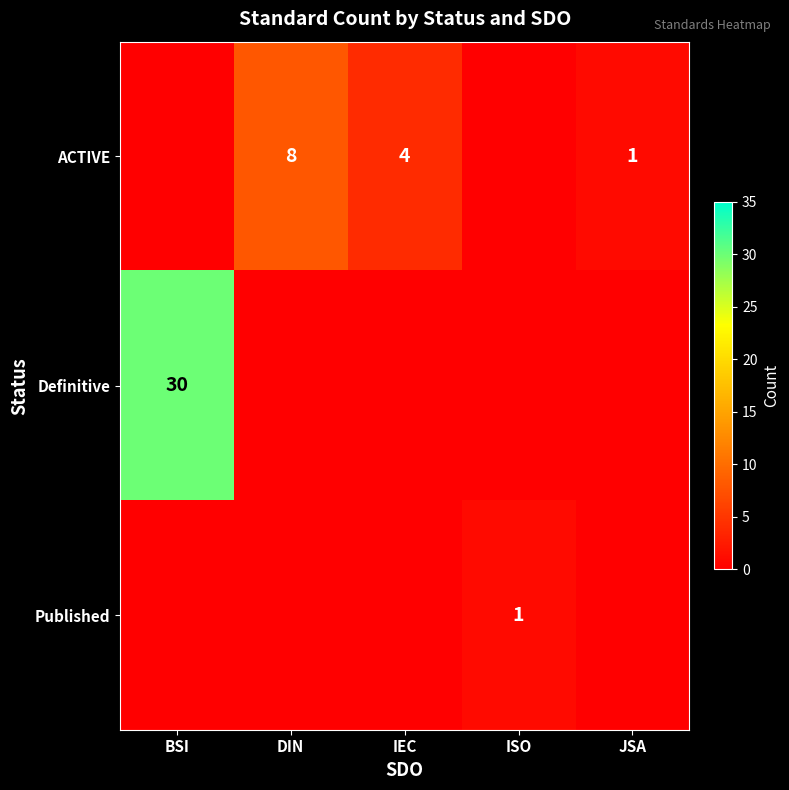

What is the difference between the ACTIVE values at JSA and IEC?

3